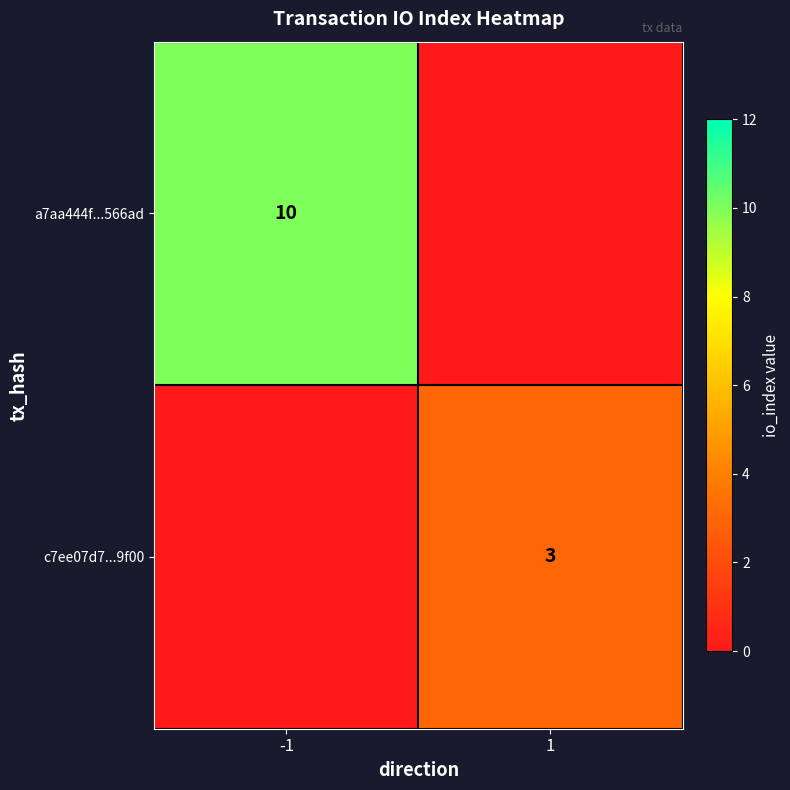

The c7ee07d7...9f00 series shows 3 at 1. True or false?

True